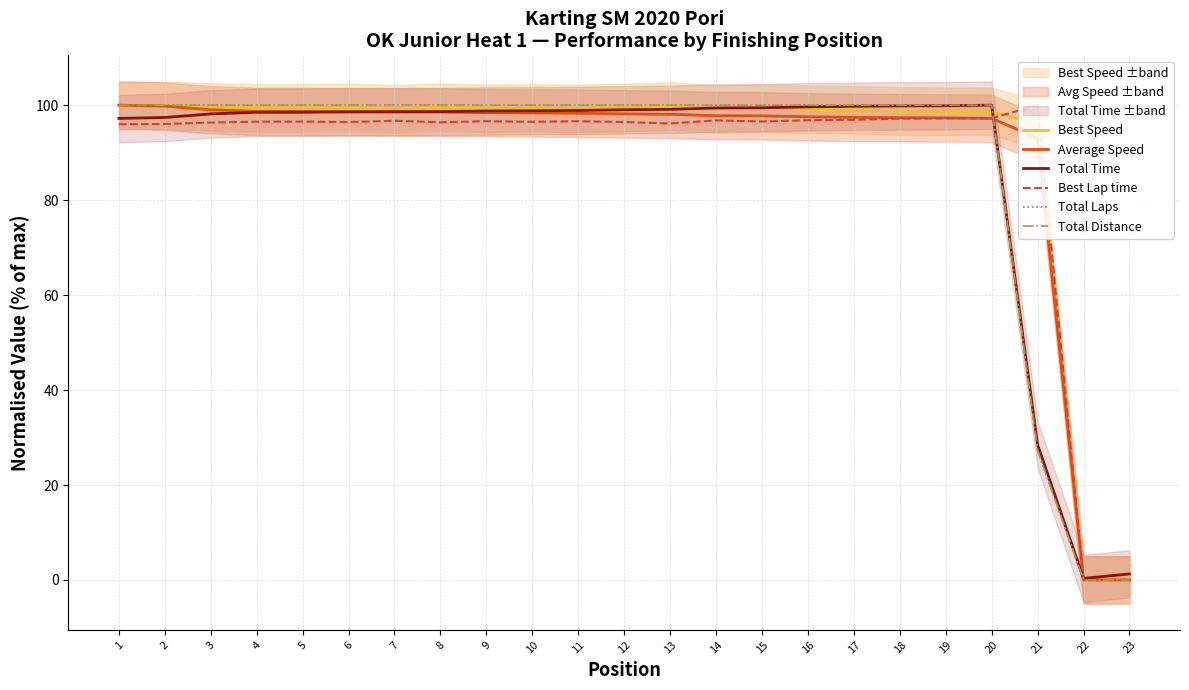

Which category has the highest value in the Total Time series?

20